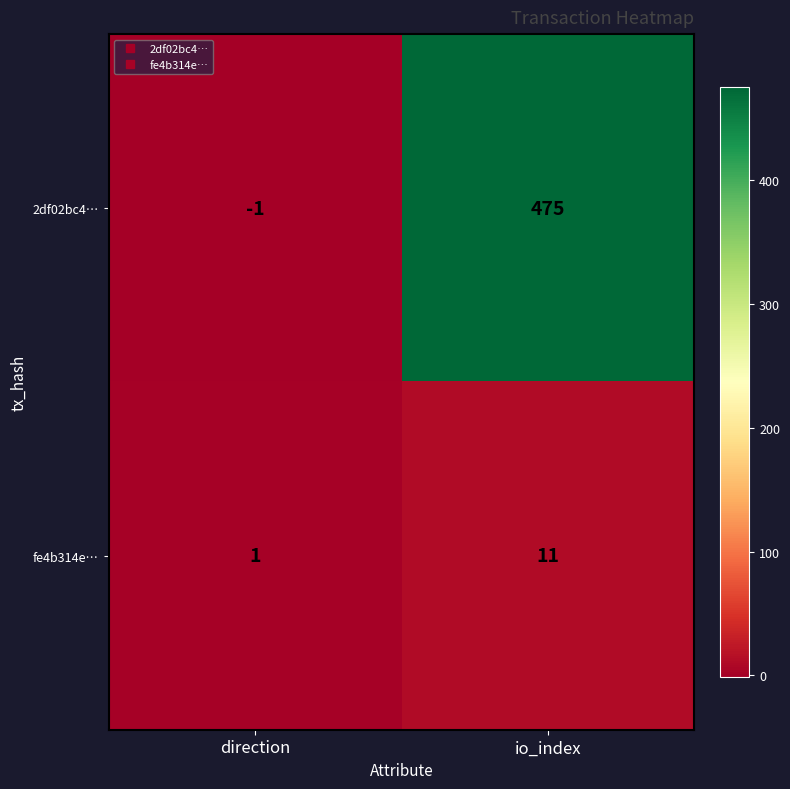

The 2df02bc4… series shows -1 at direction. True or false?

True